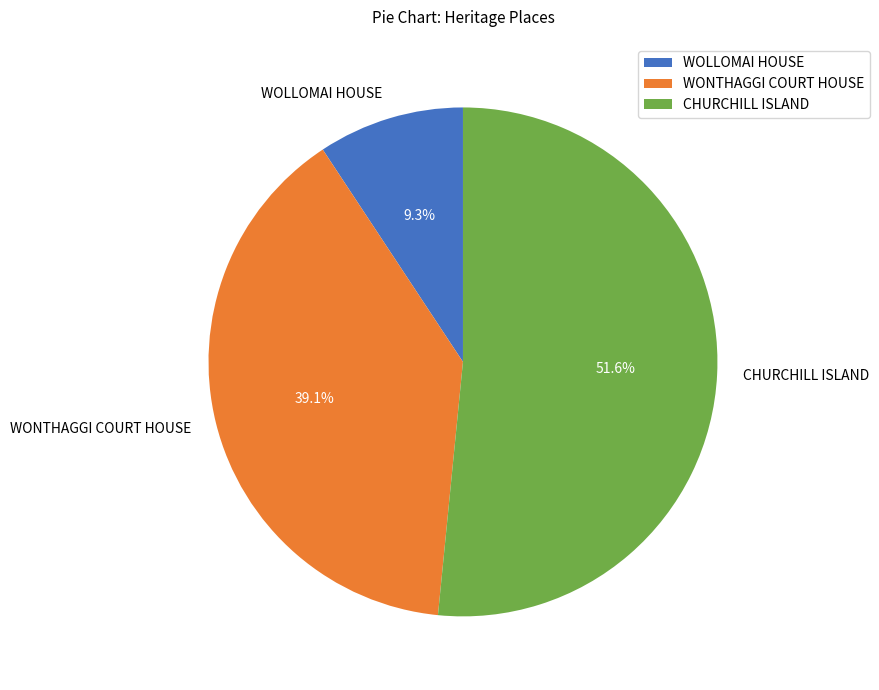

To the nearest percent, what is the difference between the CHURCHILL ISLAND and WOLLOMAI HOUSE slice percentages?

42%